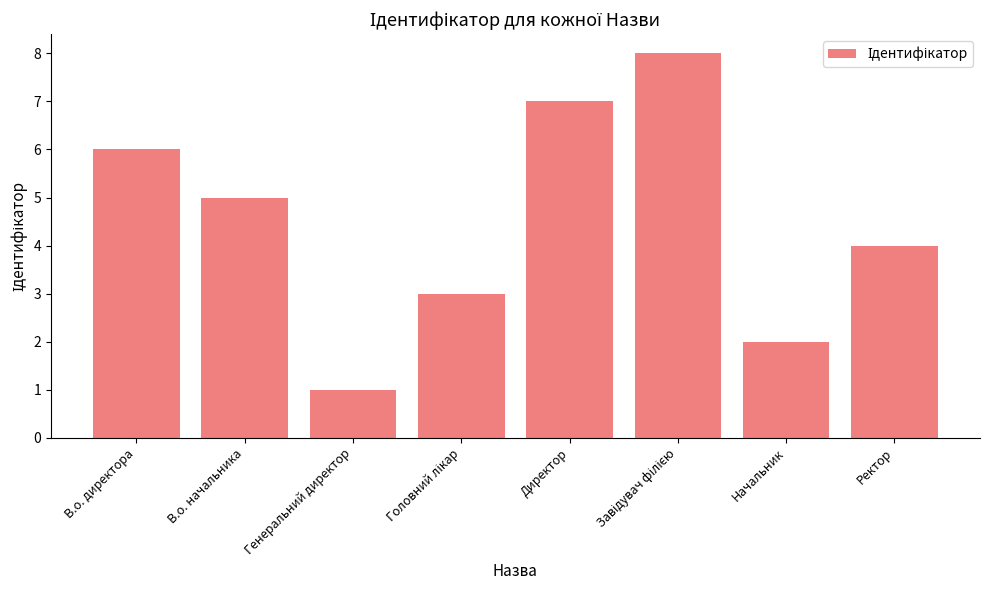

True or false: the data shows 1 at Генеральний директор.

True